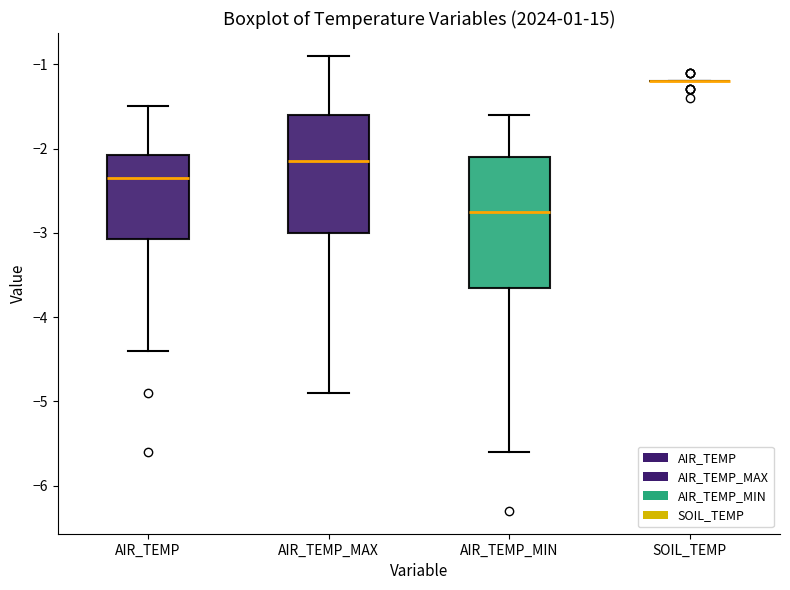

Where does the lower whisker of the box for AIR_TEMP_MAX end on the y-axis? The values are not printed on the chart, so give them approximately, as read against the axis.

-4.9